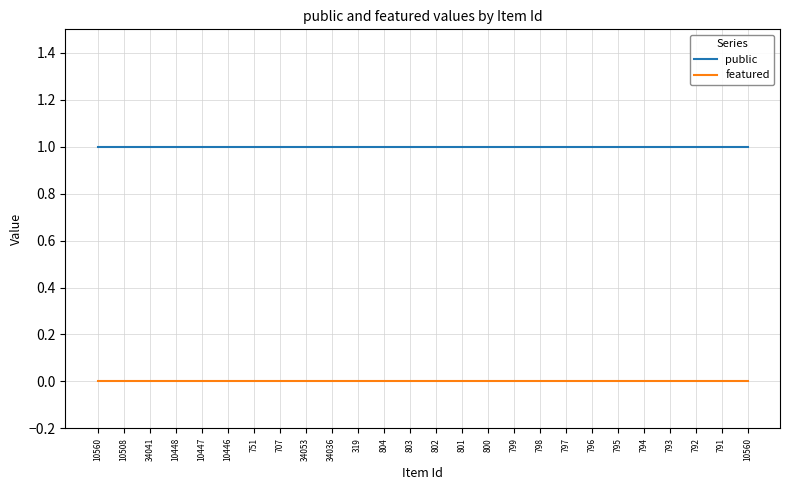

Reading left to right, transcribe all the data shown in this chart.

public: 1	1	1	1	1	1	1	1	1	1	1	1	1	1	1	1	1	1	1	1	1	1	1	1	1	1
featured: 0	0	0	0	0	0	0	0	0	0	0	0	0	0	0	0	0	0	0	0	0	0	0	0	0	0